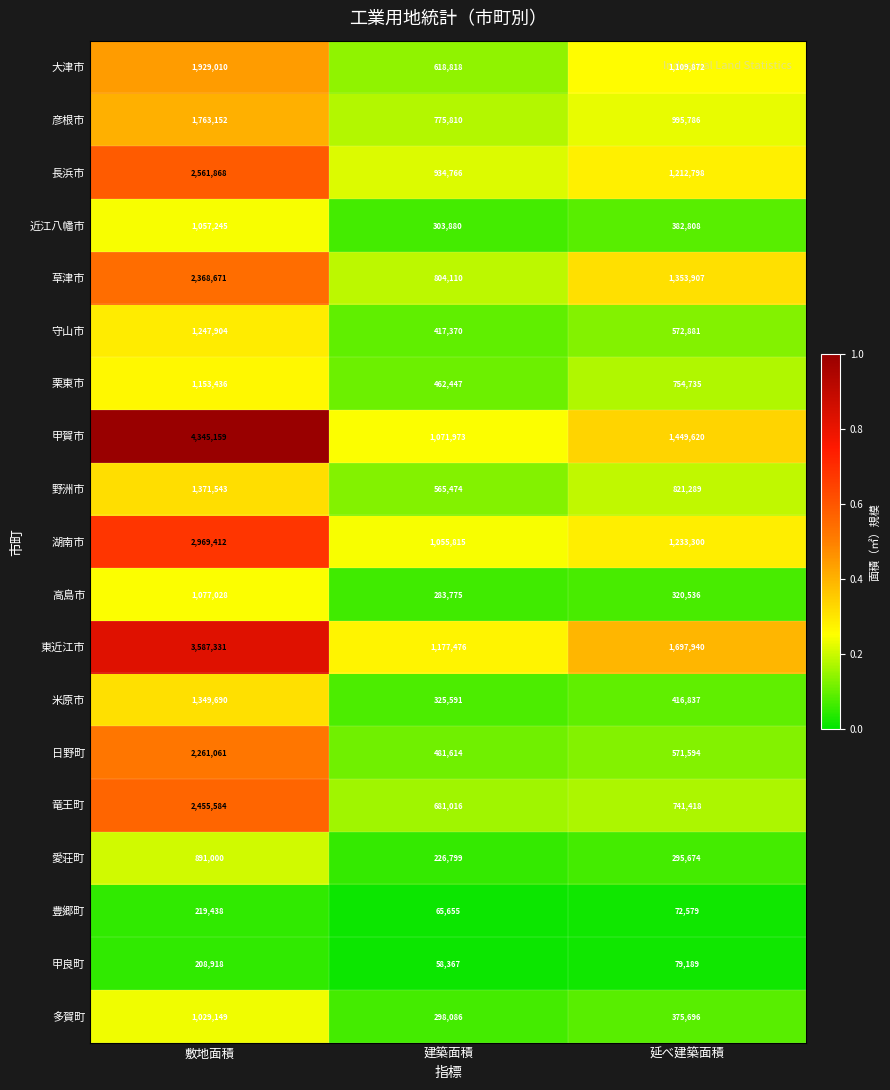

Which series has the largest range (max minus min)?

甲賀市